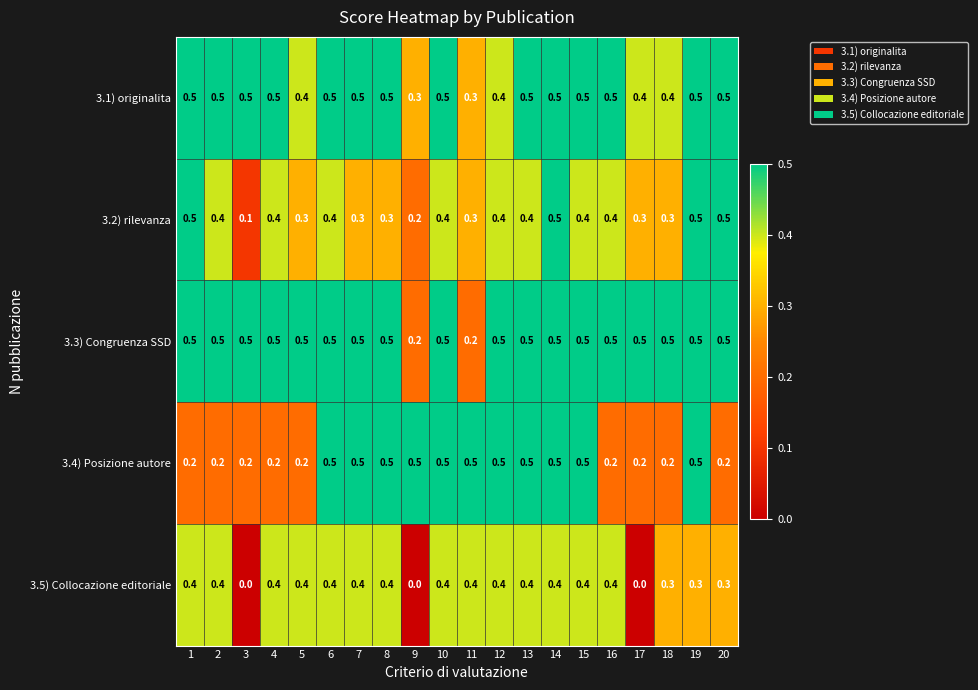

What is the spread (max minus min) of values at 20?

0.3